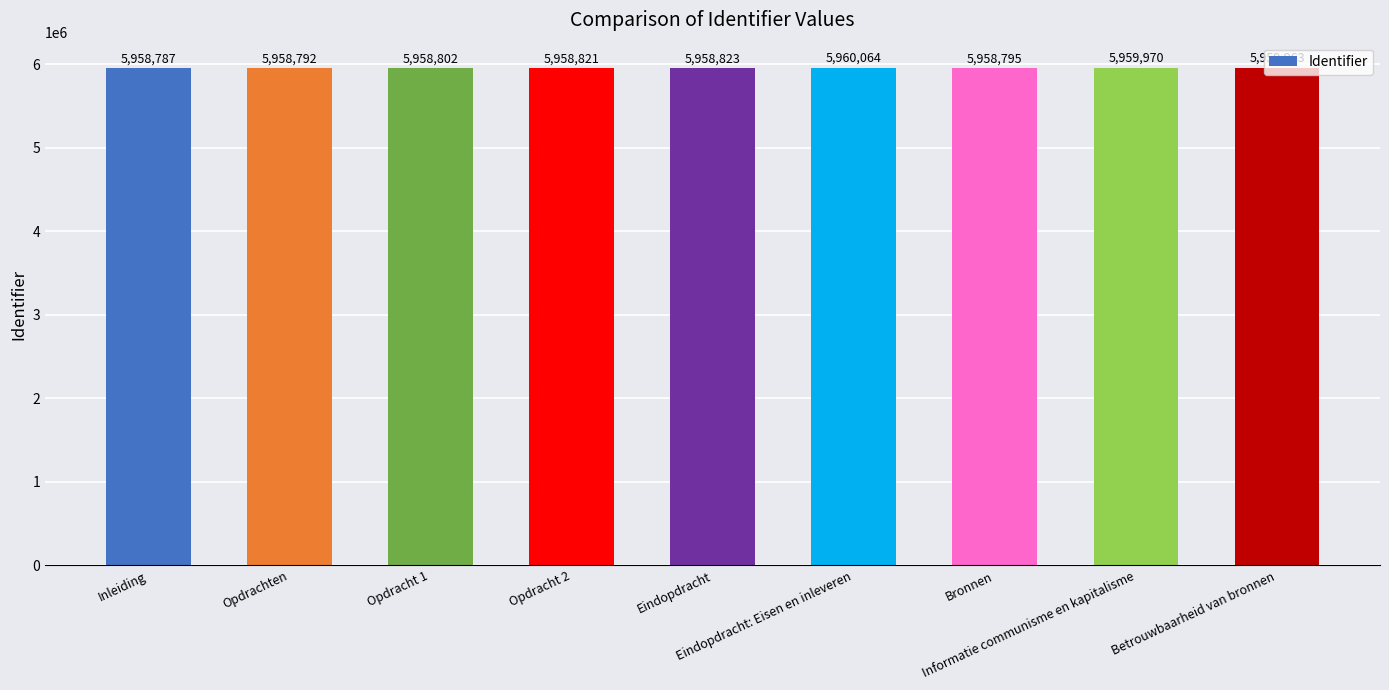

What is the sum of the values at Opdracht 2 and Opdracht 1?

11917623